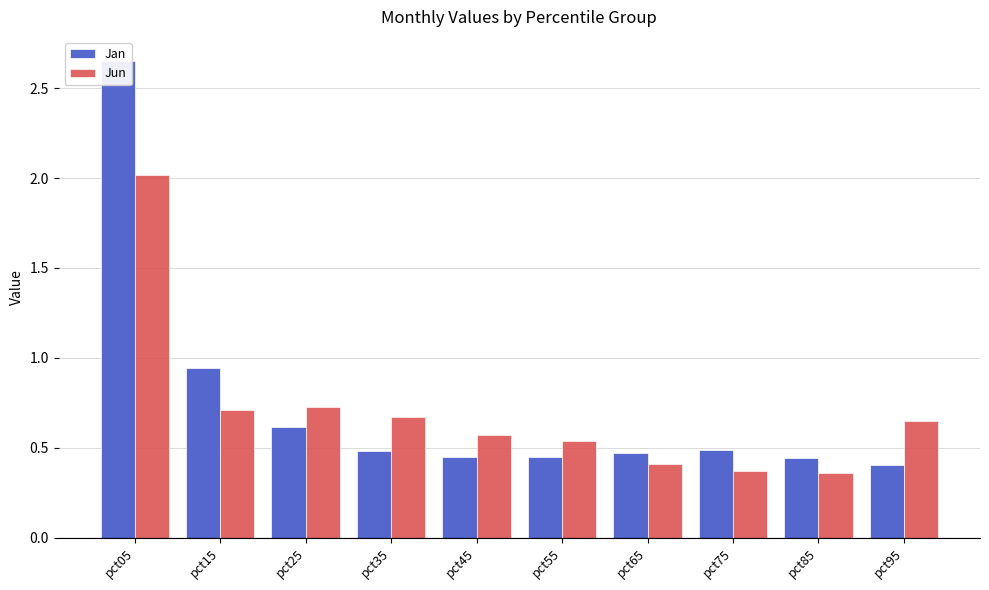

Rank the categories by Jan value from lowest to highest.

pct95, pct85, pct45, pct55, pct65, pct35, pct75, pct25, pct15, pct05